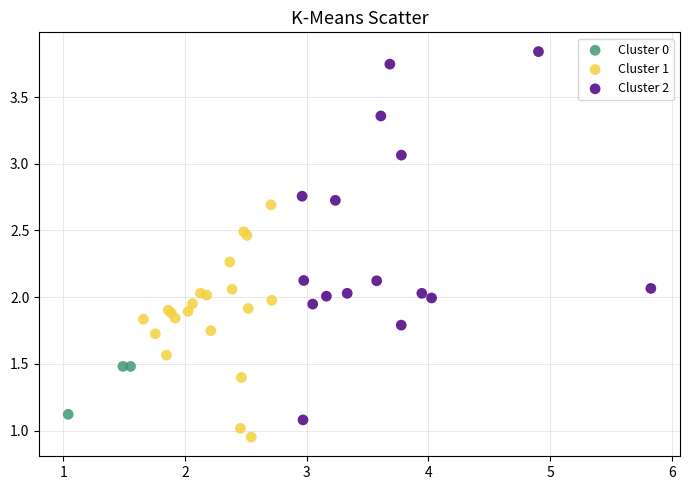

Which series contains the lowest Y value?

Cluster 1